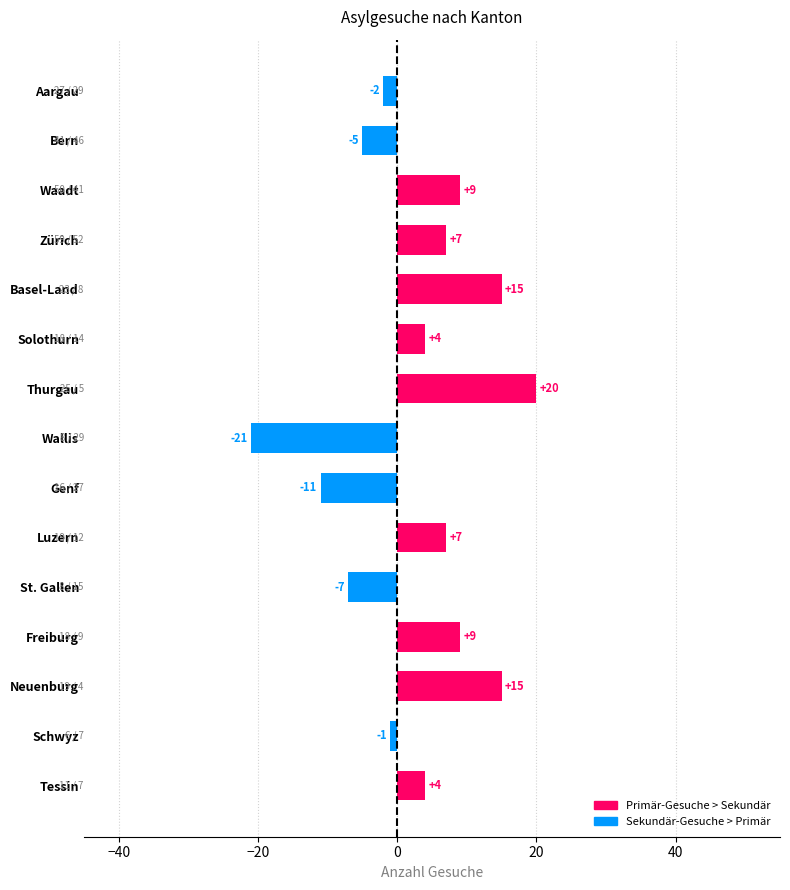

Is it true that Primär überwiegt equals 7 at Luzern?

True